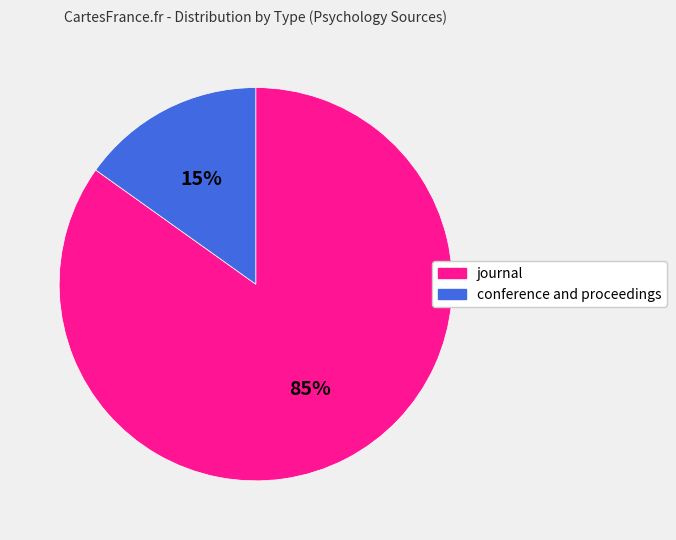

To the nearest percent, what is the average slice percentage?

50%